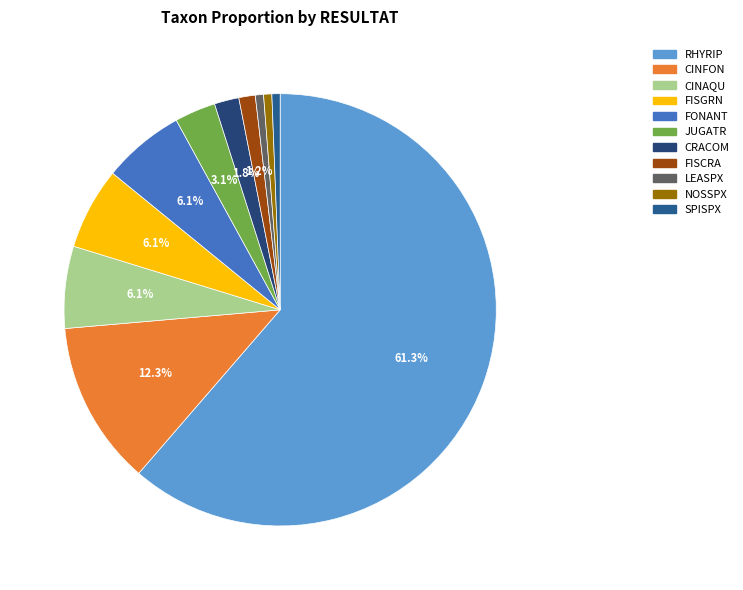

Rank the categories by value from lowest to highest.

LEASPX, NOSSPX, SPISPX, FISCRA, CRACOM, JUGATR, CINAQU, FISGRN, FONANT, CINFON, RHYRIP